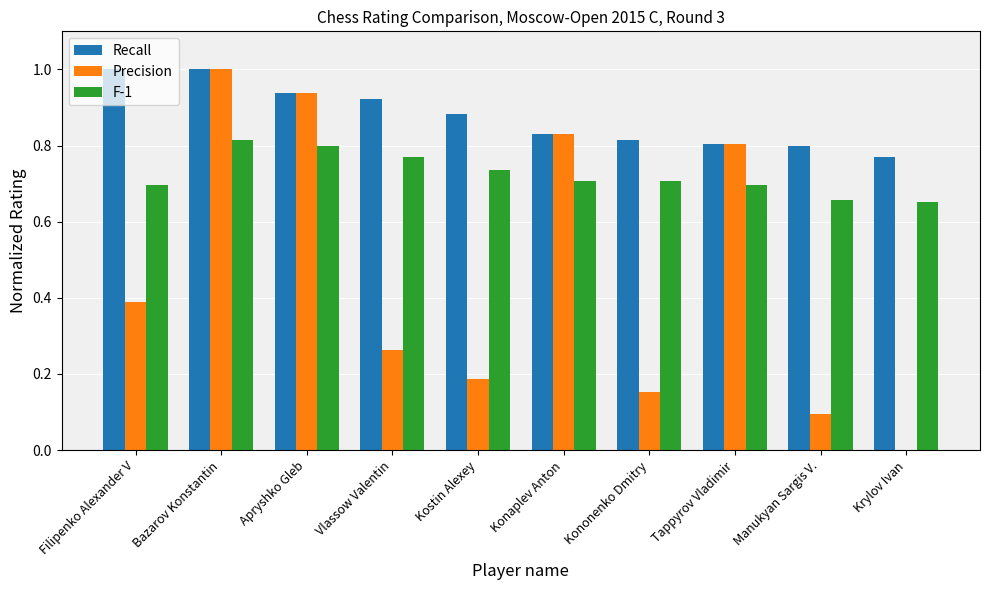

The Precision series shows 0.2 at Konaplev Anton. True or false?

False